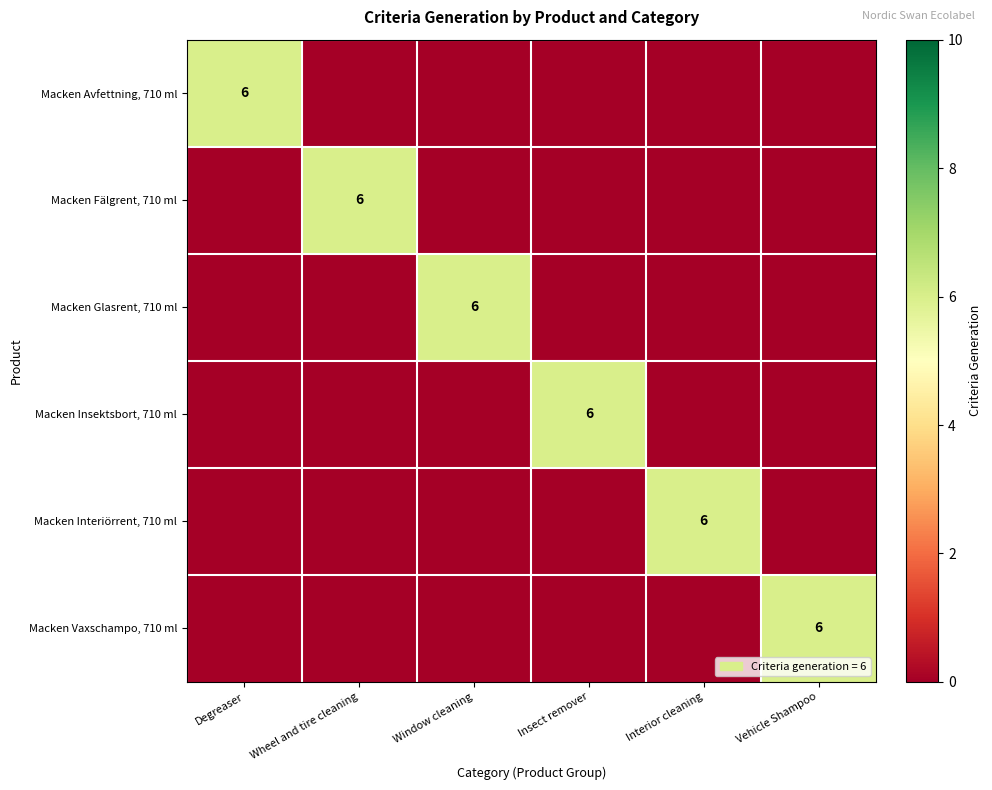

What is the spread (max minus min) of values at Insect remover?

6